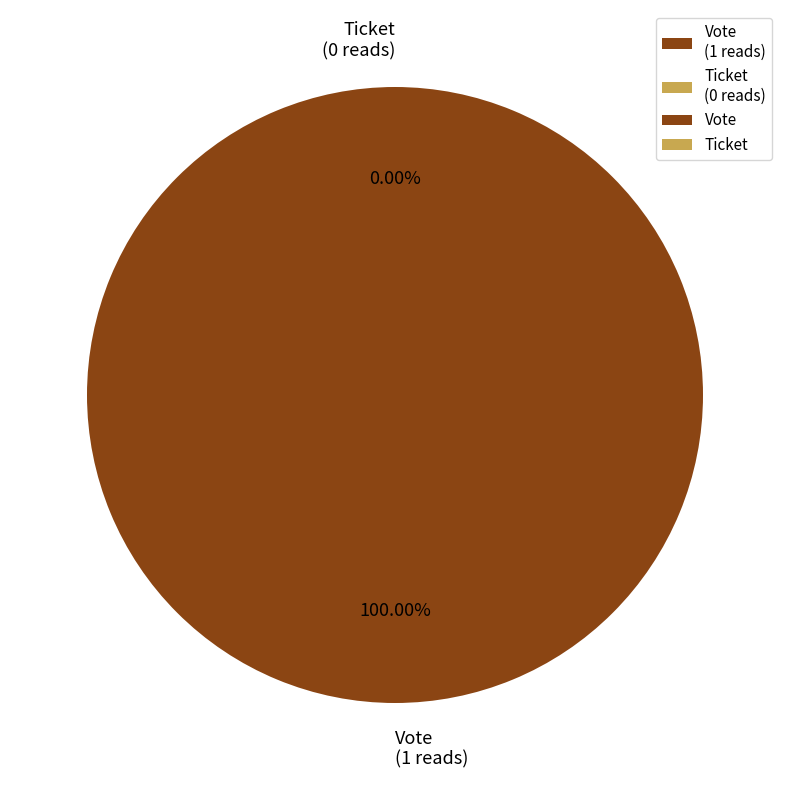

To the nearest percent, what is the difference between the largest and smallest slice percentages?

100%